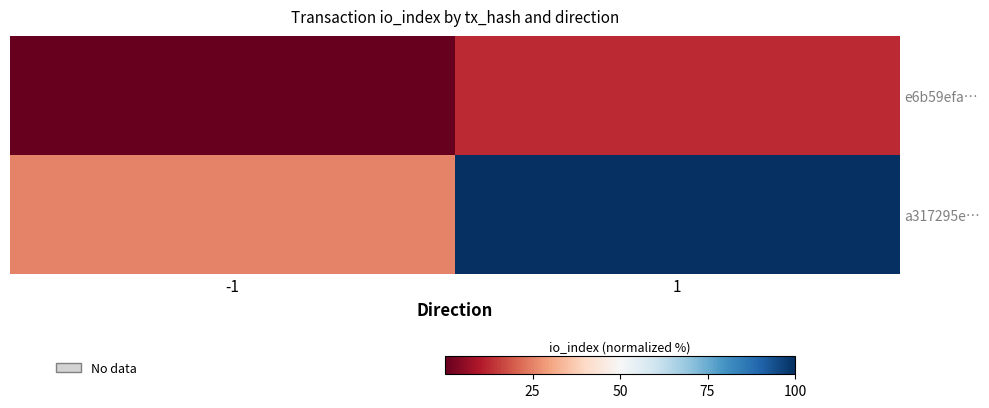

Between 1 and -1, which is larger?

1